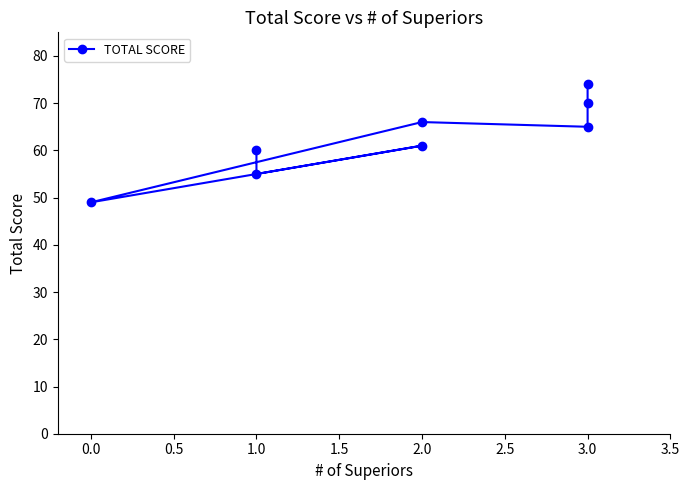

What is the sum of all values?

500